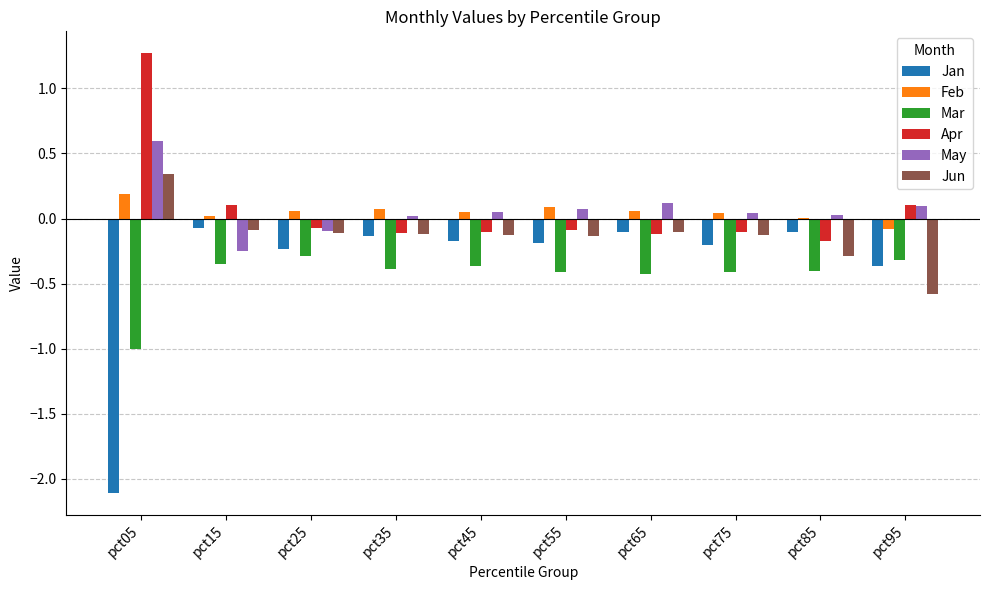

How many groups of bars are there?

10